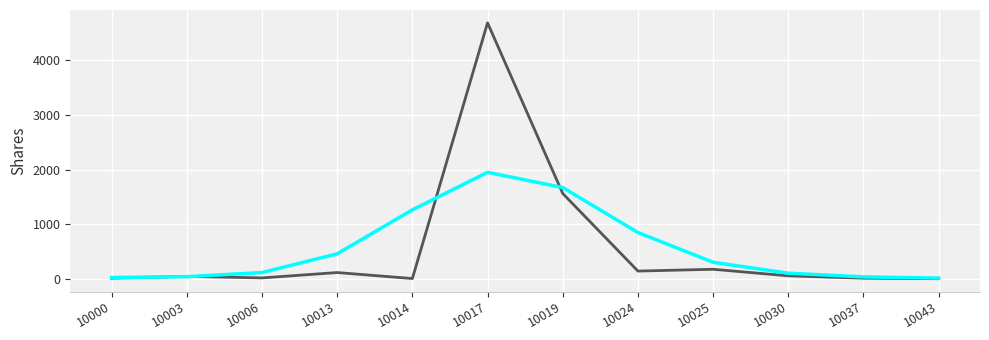

What is the spread (max minus min) of values at 10024?

706